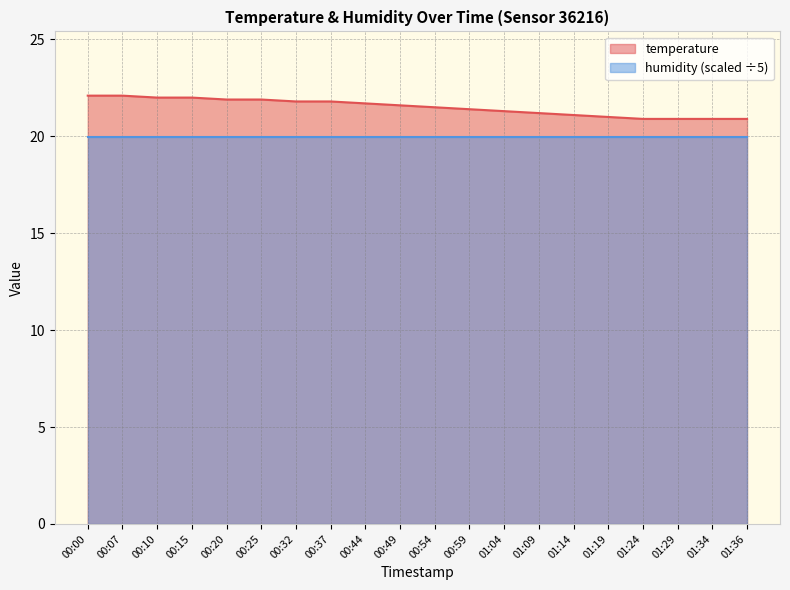

Which label corresponds to the largest value in the chart?

00:00